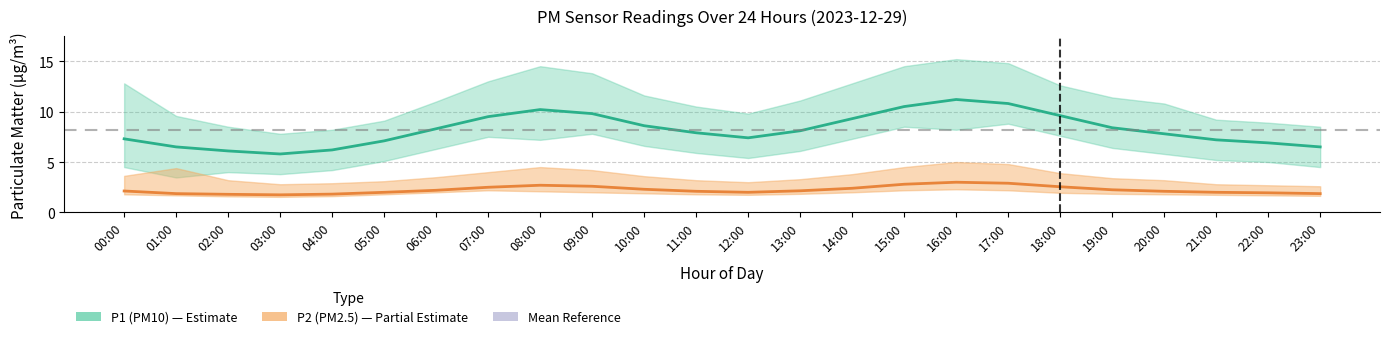

Which series changed the most between 11:00 and 15:00?

P1 (PM10) estimate